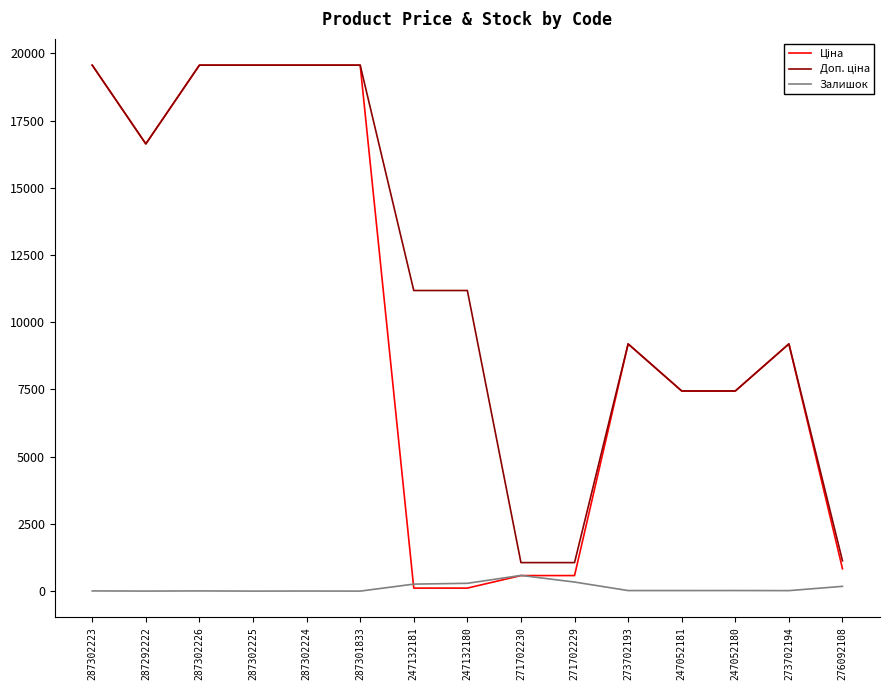

What is the maximum value shown in the chart?

19564.9